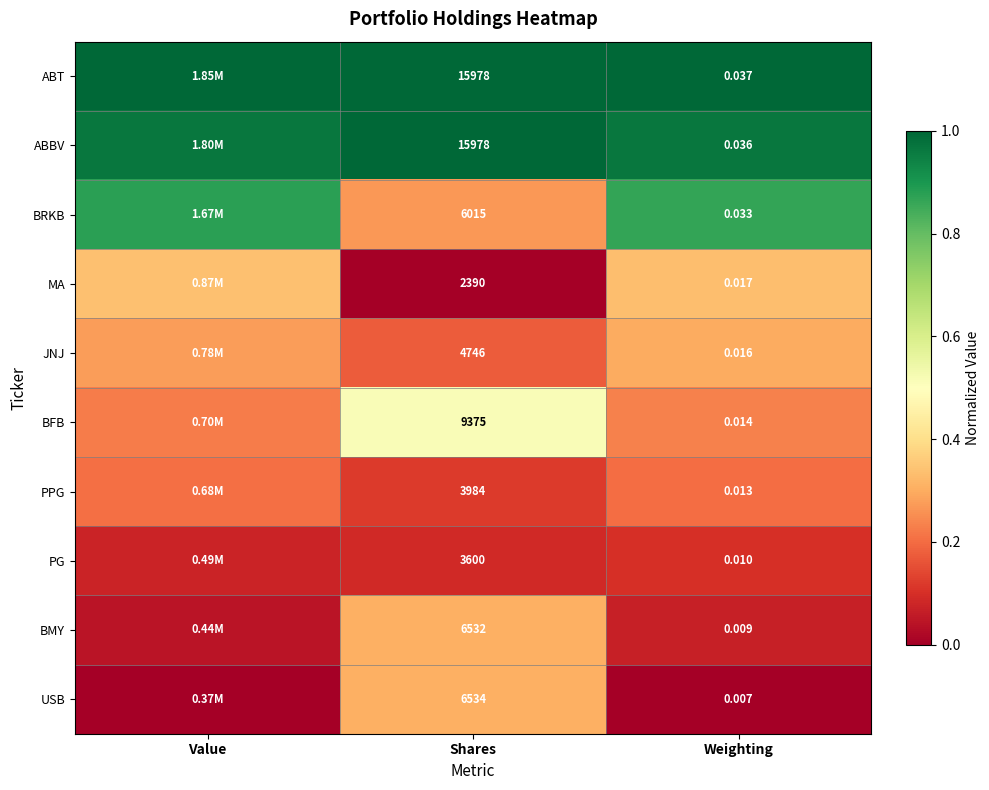

Which label corresponds to the largest value in the chart?

Value